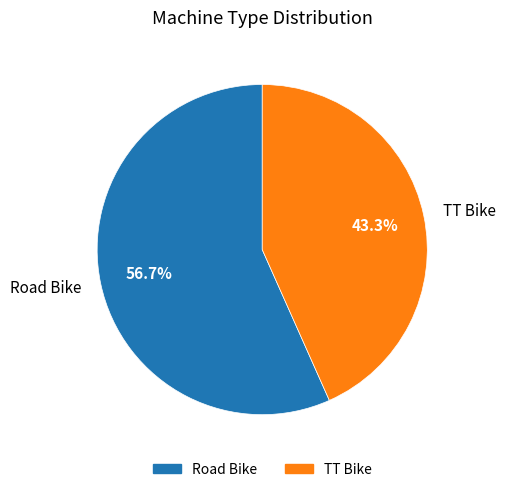

The Road Bike slice represents 65% of the pie. True or false?

False